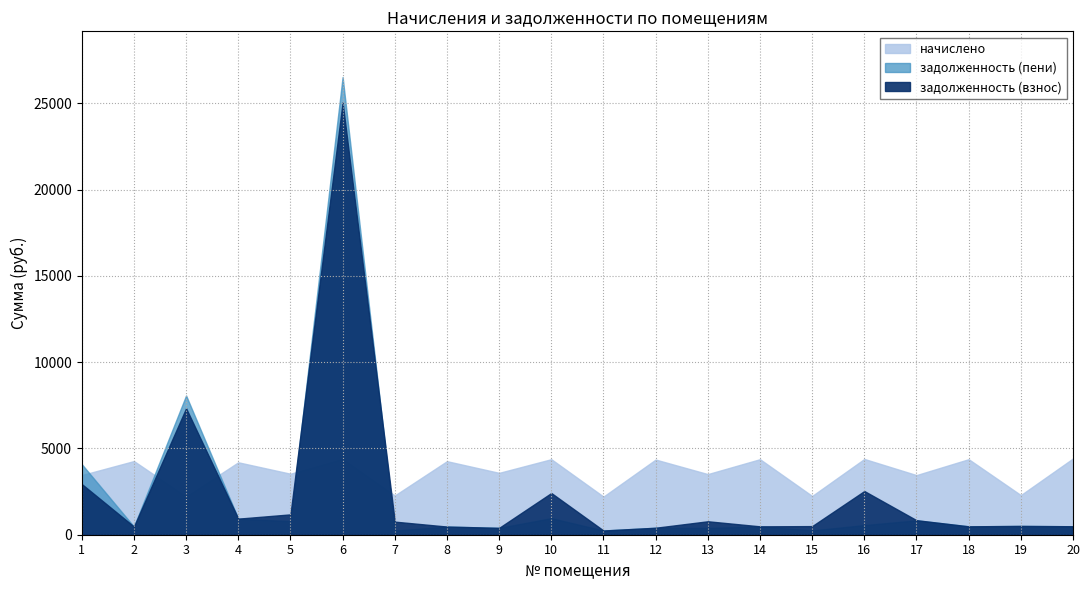

What is the value of the задолженность (взнос) point at the 1st from the left?

2939.1